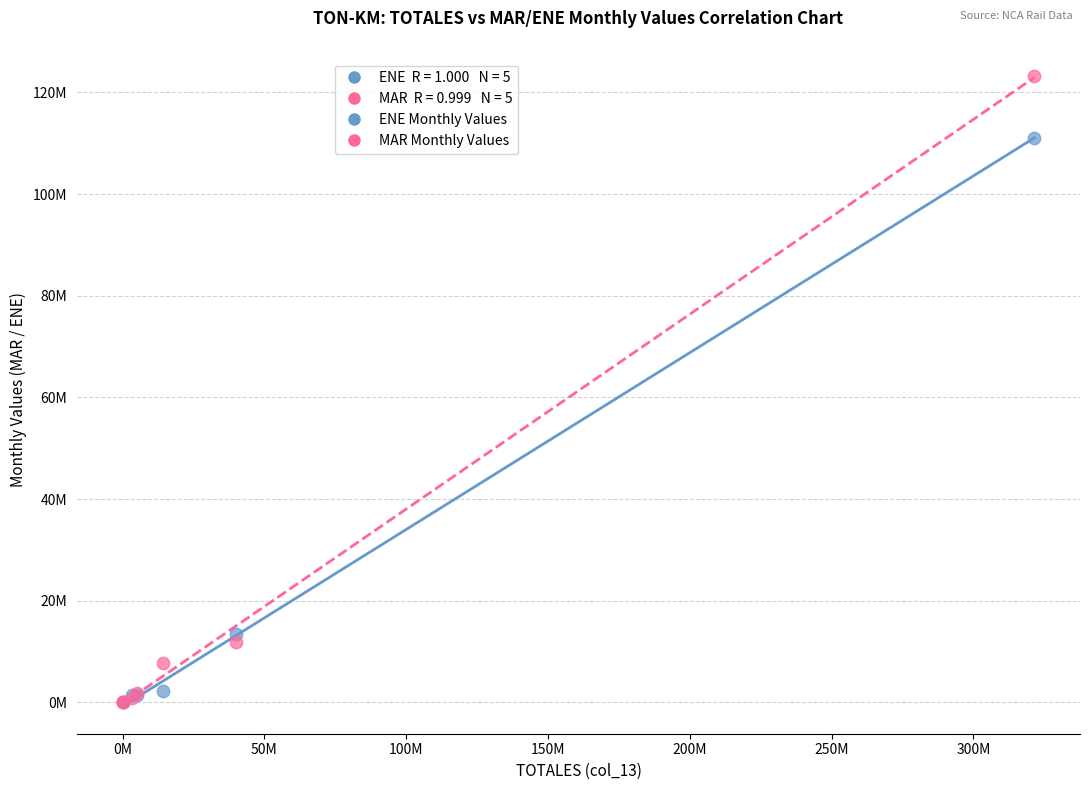

Which series reaches the maximum Y coordinate?

MAR Monthly Values